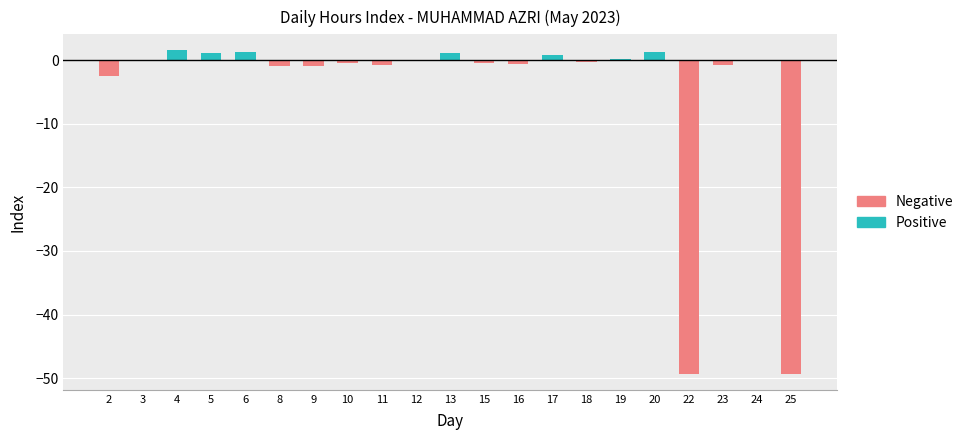

Rank the series at 25 from highest to lowest value.

Positive, Negative